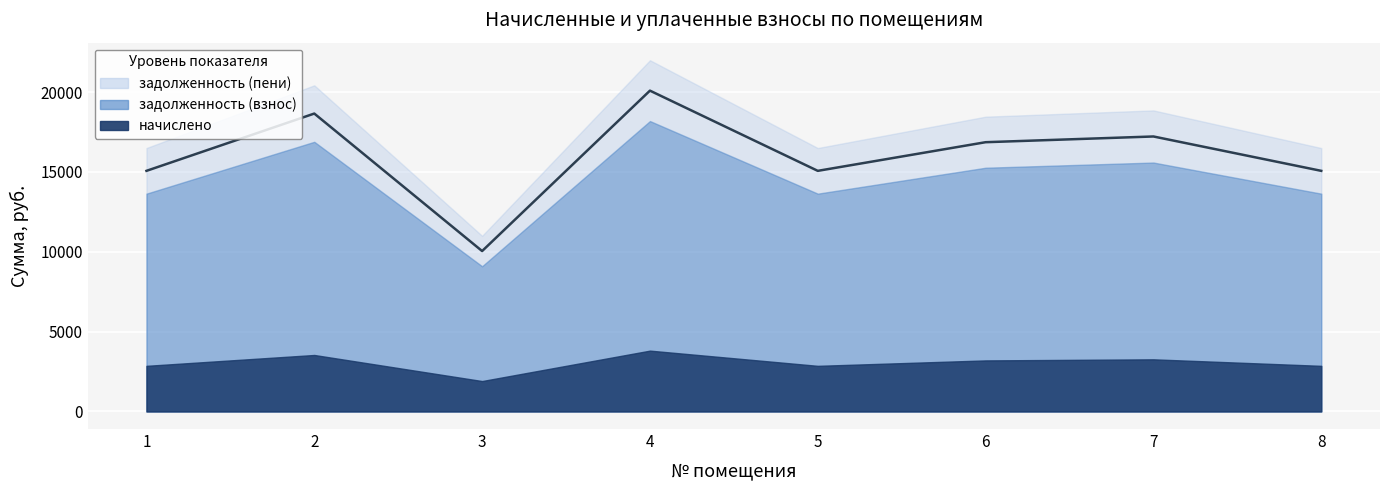

How many values in the начислено series exceed 3197?

4